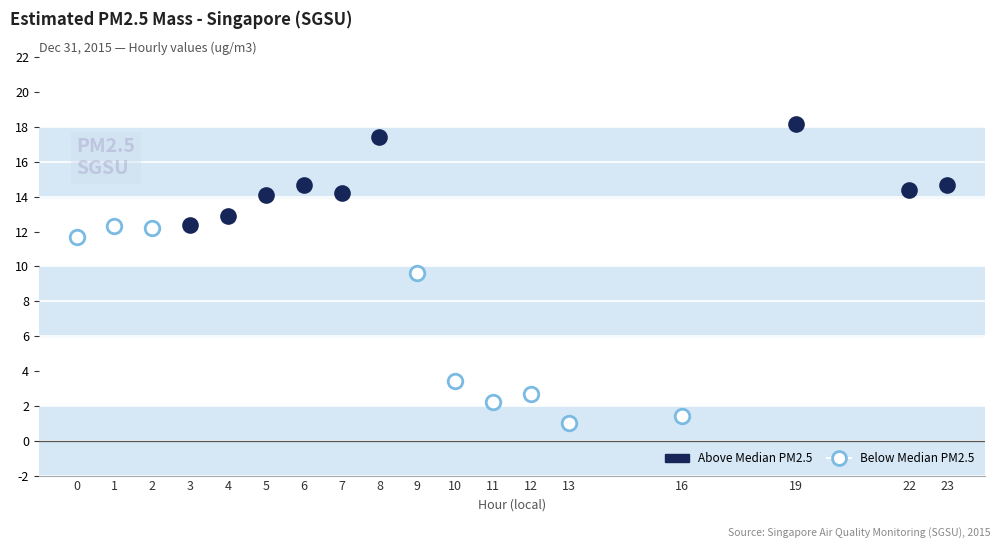

Which series has the widest spread of Y values?

Below Median PM2.5